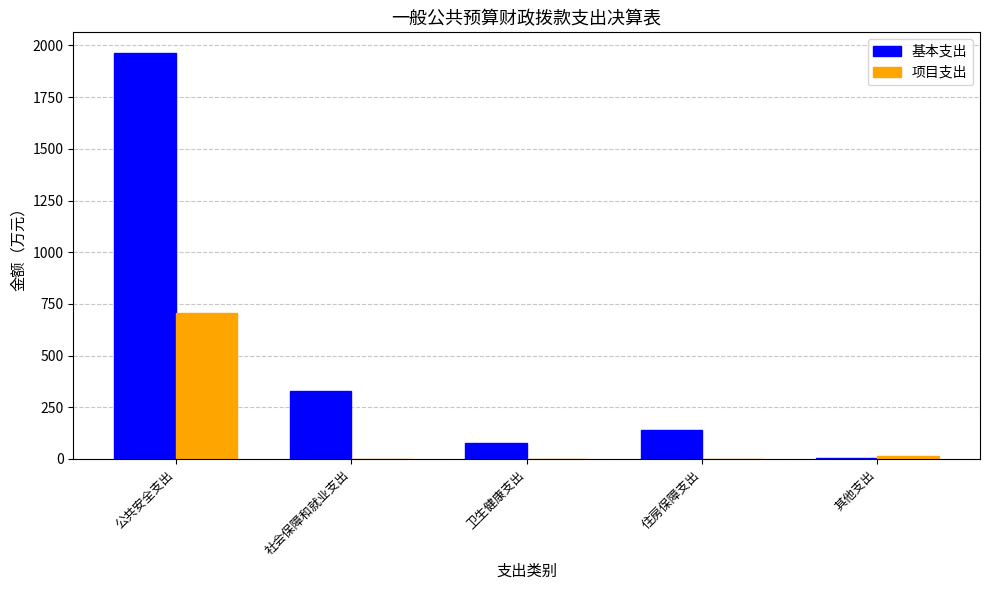

True or false: 基本支出 has a value of 2800.3 at 公共安全支出.

False